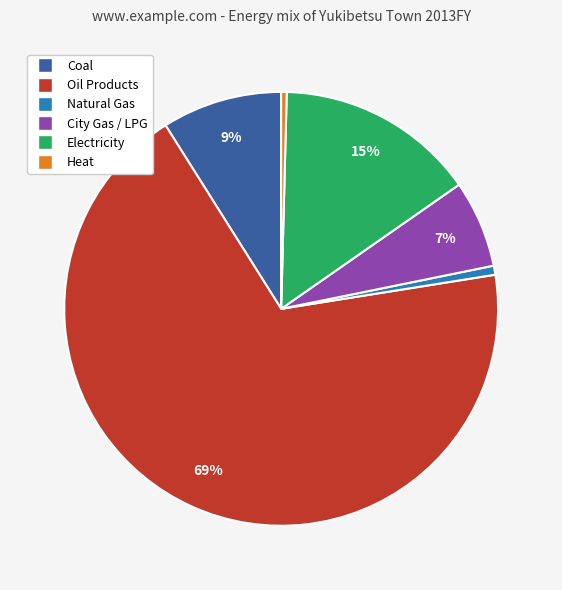

Does any single category account for the majority?

Yes